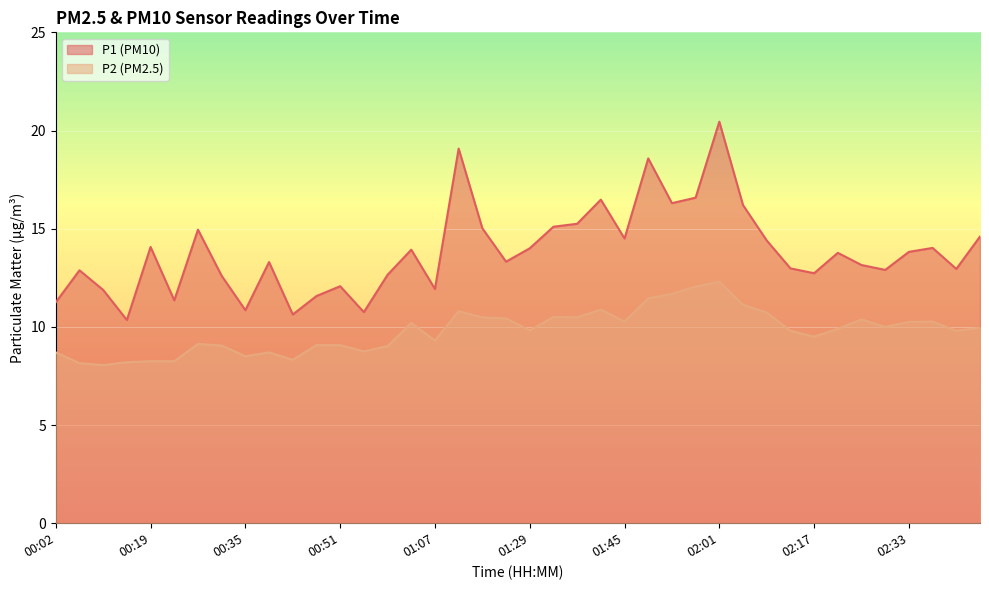

What is the total value across all series at 02:09?

25.1